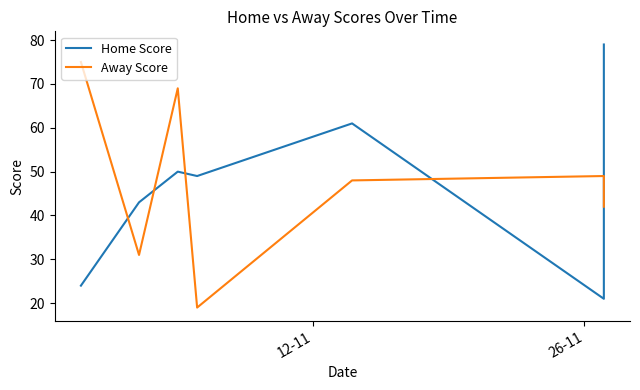

Reading left to right, transcribe all the data shown in this chart.

Home Score: 24	43	50	49	61	21	79
Away Score: 75	31	69	19	48	49	42